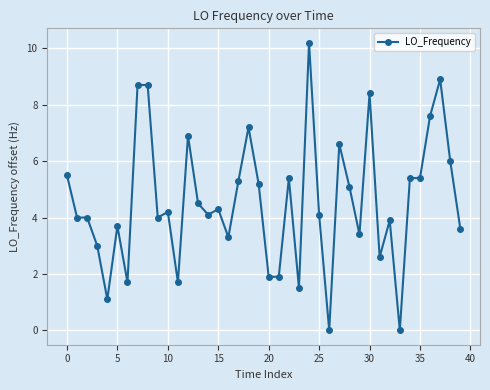

Count the number of data series in this chart.

1